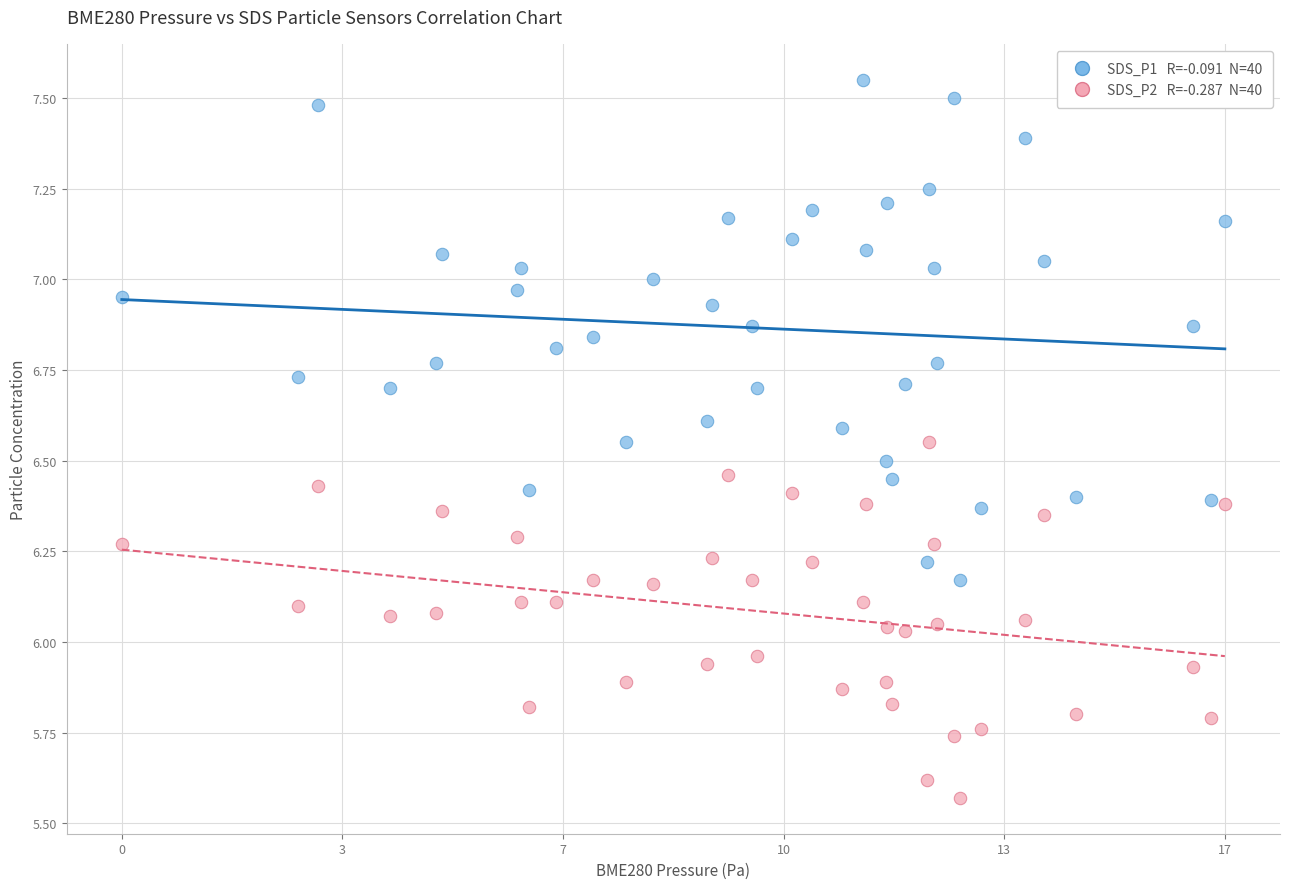

Across all data points, what is the range of X values (max minus min)?

16.7